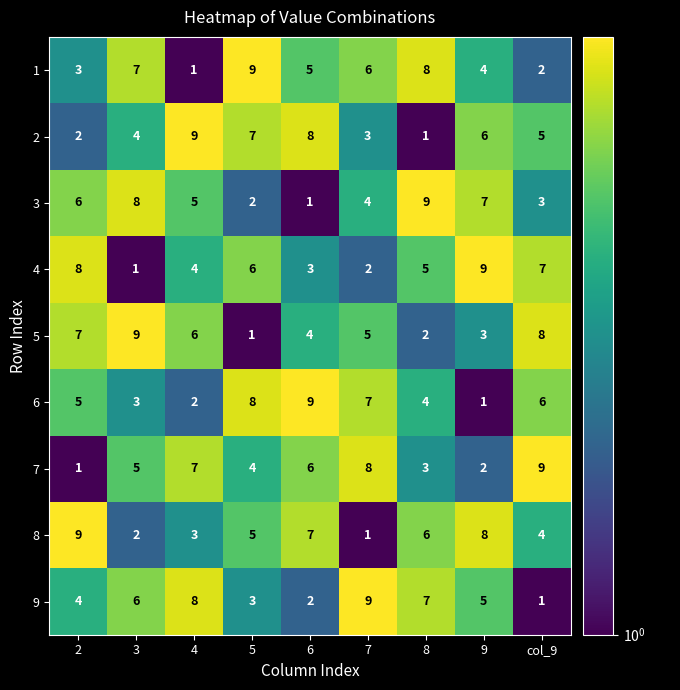

What is the difference between the maximum and second lowest values in the 5 series?

7